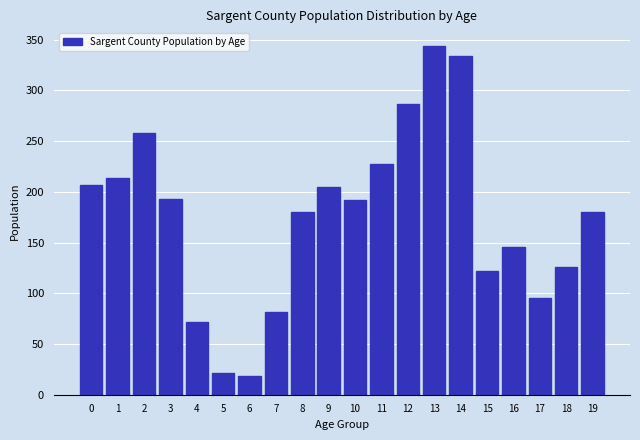

The value at 1 is 107. True or false?

False